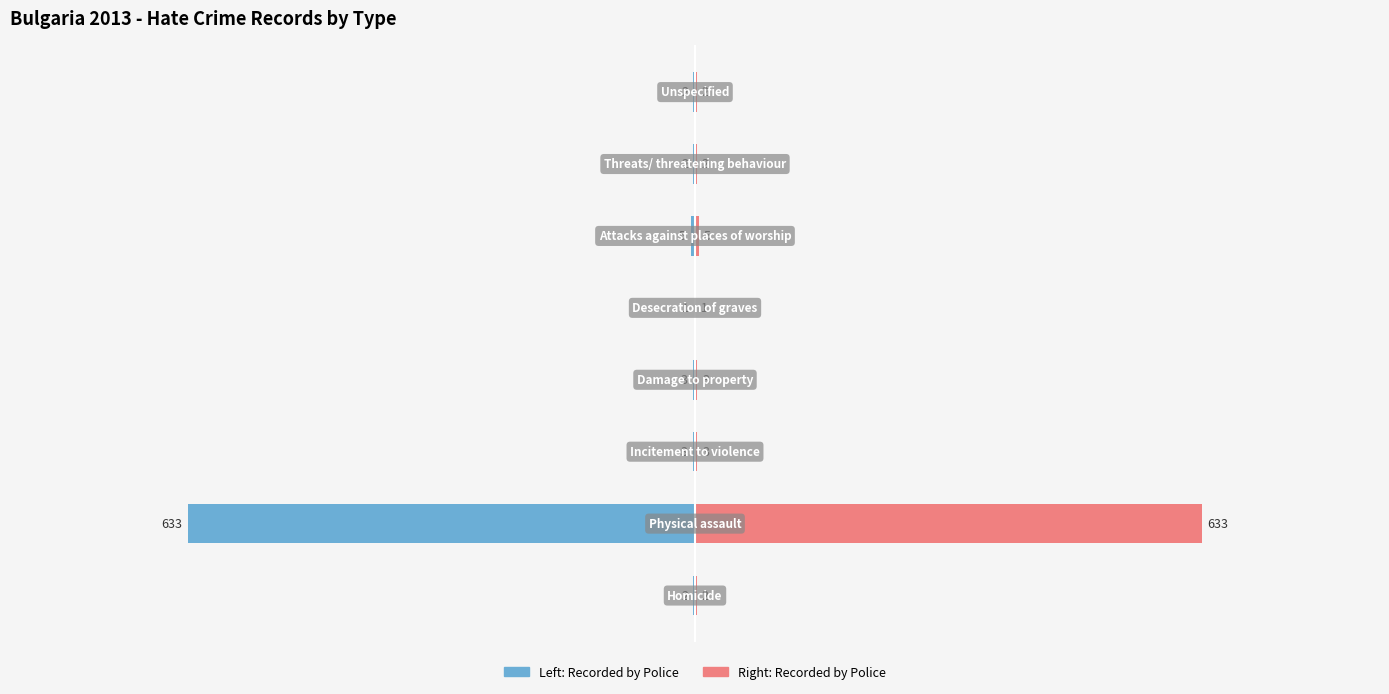

Reading left to right, what are all the values shown in this chart?

Recorded by Police (left): 0=-2	1=-633	2=-3	3=-3	4=-1	5=-5	6=-2	7=-2
Recorded by Police (right): 0=2	1=633	2=3	3=3	4=1	5=5	6=2	7=2